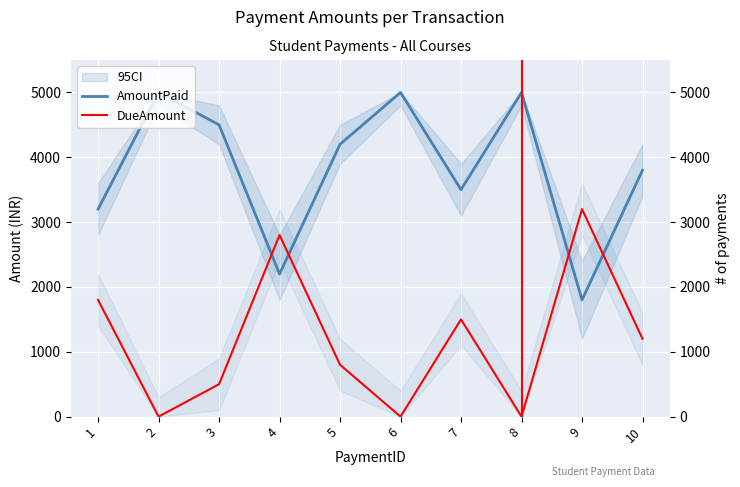

How many intersections are there between DueAmount and AmountPaid?

4